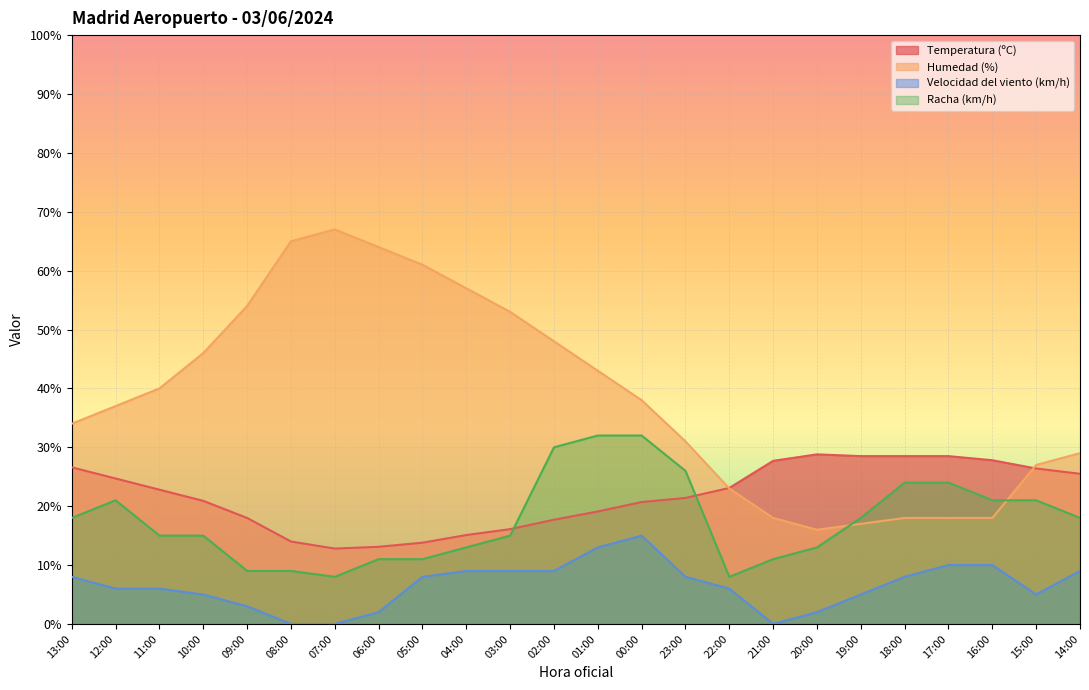

Reading left to right, list all the values displayed in this chart.

Temperatura (ºC): 13:00=26.6	12:00=24.7	11:00=22.8	10:00=20.9	09:00=18.0	08:00=14.0	07:00=12.8	06:00=13.1	05:00=13.8	04:00=15.1	03:00=16.1	02:00=17.7	01:00=19.1	00:00=20.7	23:00=21.4	22:00=23.1	21:00=27.7	20:00=28.8	19:00=28.5	18:00=28.5	17:00=28.5	16:00=27.8	15:00=26.4	14:00=25.5
Humedad (%): 13:00=34.0	12:00=37.0	11:00=40.0	10:00=46.0	09:00=54.0	08:00=65.0	07:00=67.0	06:00=64.0	05:00=61.0	04:00=57.0	03:00=53.0	02:00=48.0	01:00=43.0	00:00=38.0	23:00=31.0	22:00=23.0	21:00=18.0	20:00=16.0	19:00=17.0	18:00=18.0	17:00=18.0	16:00=18.0	15:00=27.0	14:00=29.0
Velocidad del viento (km/h): 13:00=8.0	12:00=6.0	11:00=6.0	10:00=5.0	09:00=3.0	08:00=0.0	07:00=0.0	06:00=2.0	05:00=8.0	04:00=9.0	03:00=9.0	02:00=9.0	01:00=13.0	00:00=15.0	23:00=8.0	22:00=6.0	21:00=0.0	20:00=2.0	19:00=5.0	18:00=8.0	17:00=10.0	16:00=10.0	15:00=5.0	14:00=9.0
Racha (km/h): 13:00=18.0	12:00=21.0	11:00=15.0	10:00=15.0	09:00=9.0	08:00=9.0	07:00=8.0	06:00=11.0	05:00=11.0	04:00=13.0	03:00=15.0	02:00=30.0	01:00=32.0	00:00=32.0	23:00=26.0	22:00=8.0	21:00=11.0	20:00=13.0	19:00=18.0	18:00=24.0	17:00=24.0	16:00=21.0	15:00=21.0	14:00=18.0